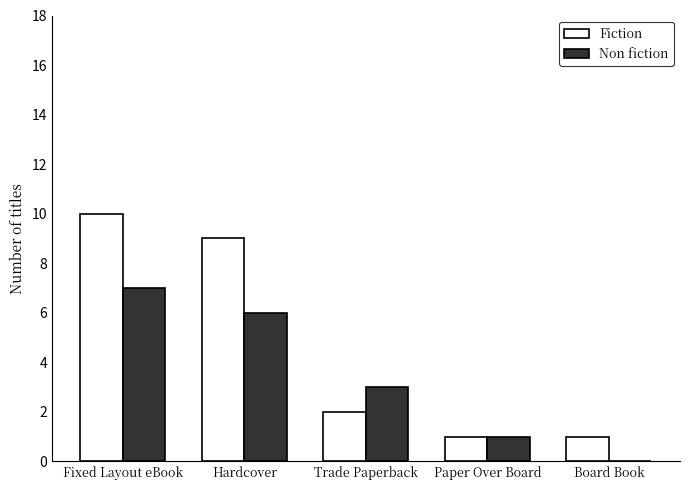

Reading left to right, what are all the values shown in this chart?

Fiction: 10	9	2	1	1
Non fiction: 7	6	3	1	0